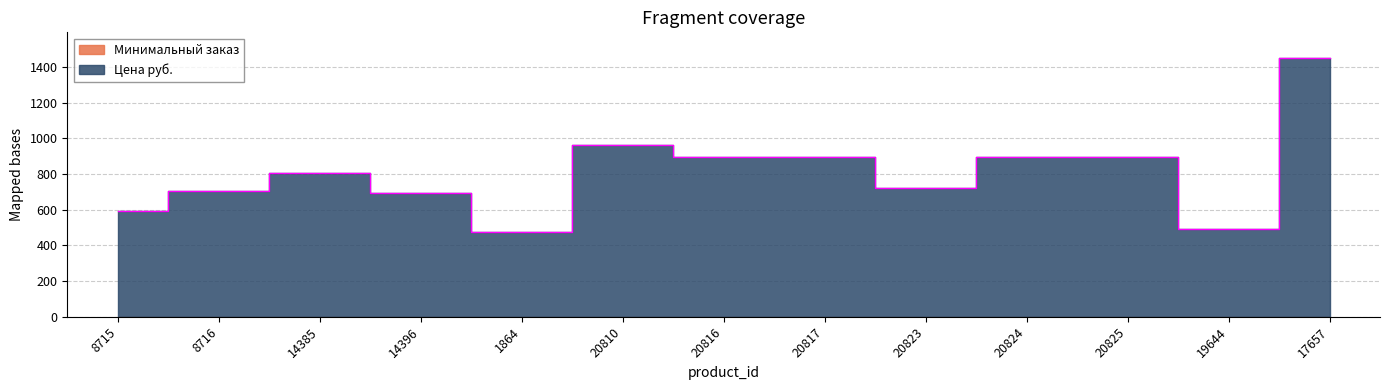

What is the greatest value displayed?

1450